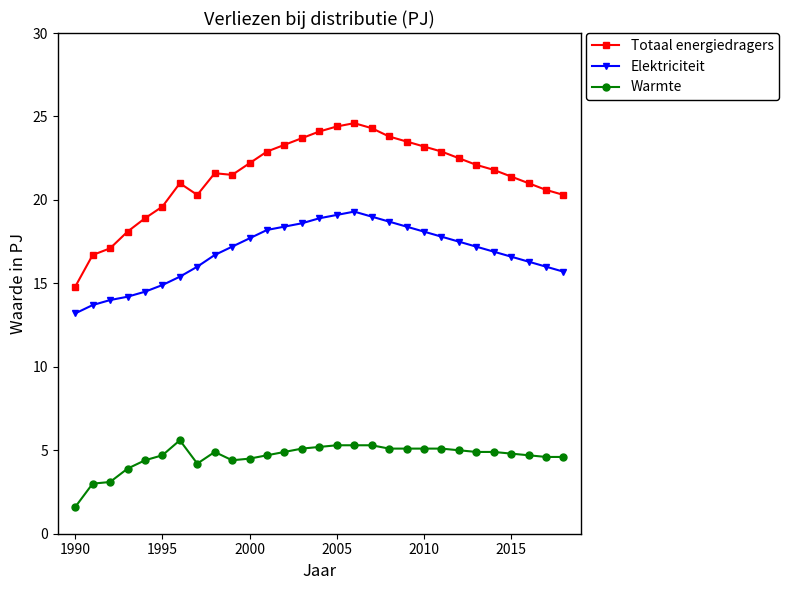

True or false: Warmte and Elektriciteit cross at least once.

False